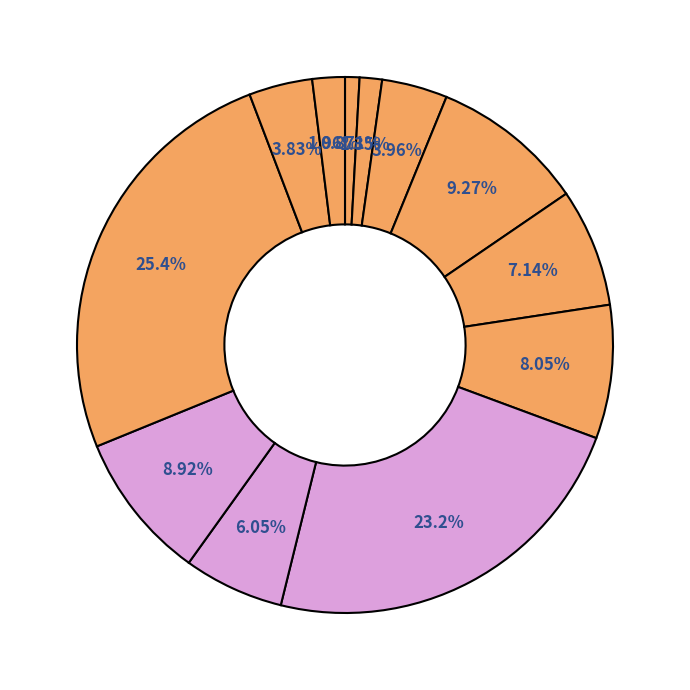

How many segments does this pie chart have?

12